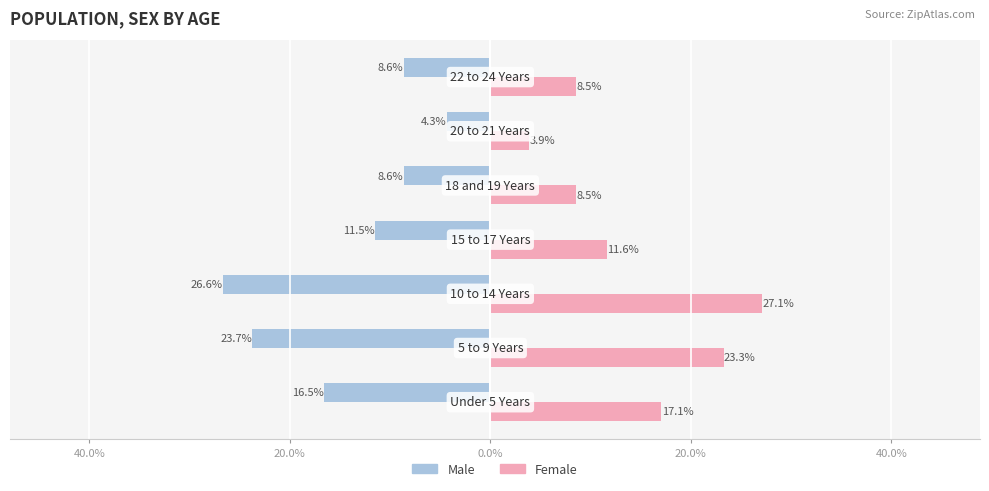

Which series has the widest spread of values?

Female